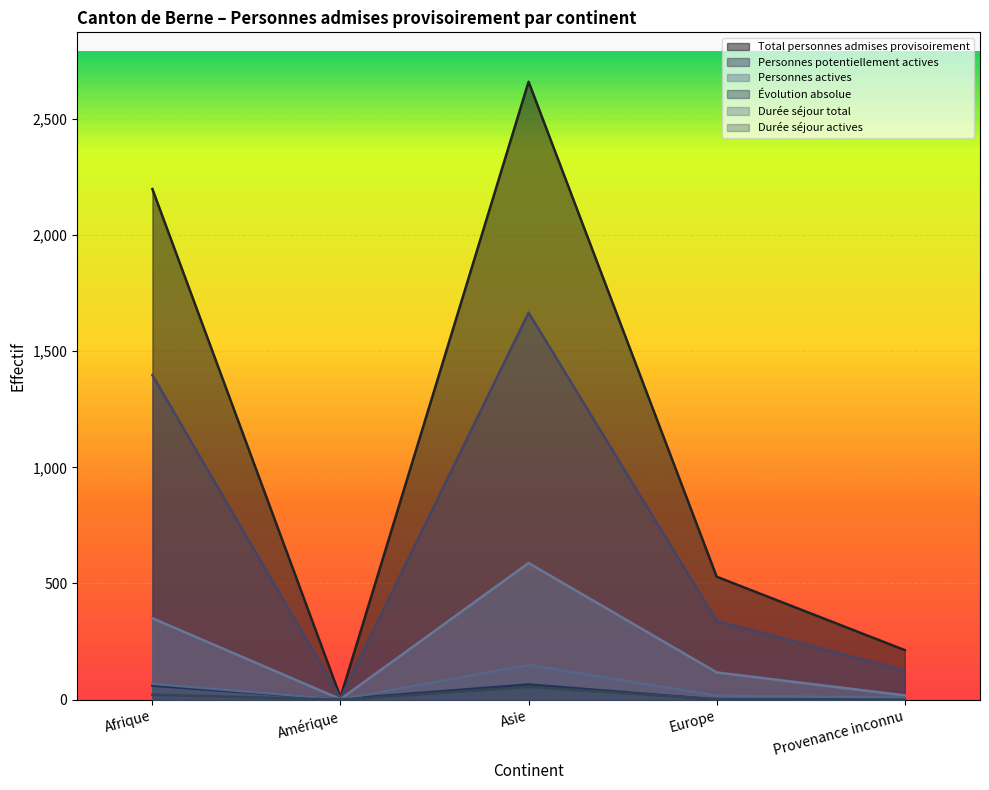

At which category does the chart reach its minimum across all series?

Europe